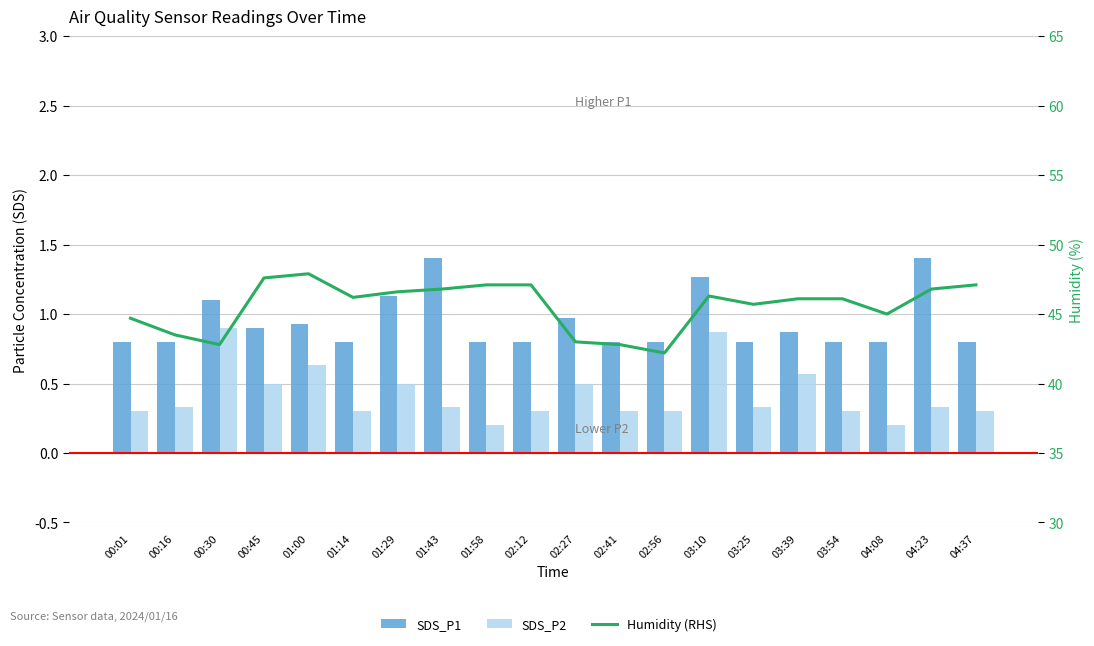

How many SDS_P2 values are between 0 and 1?

20